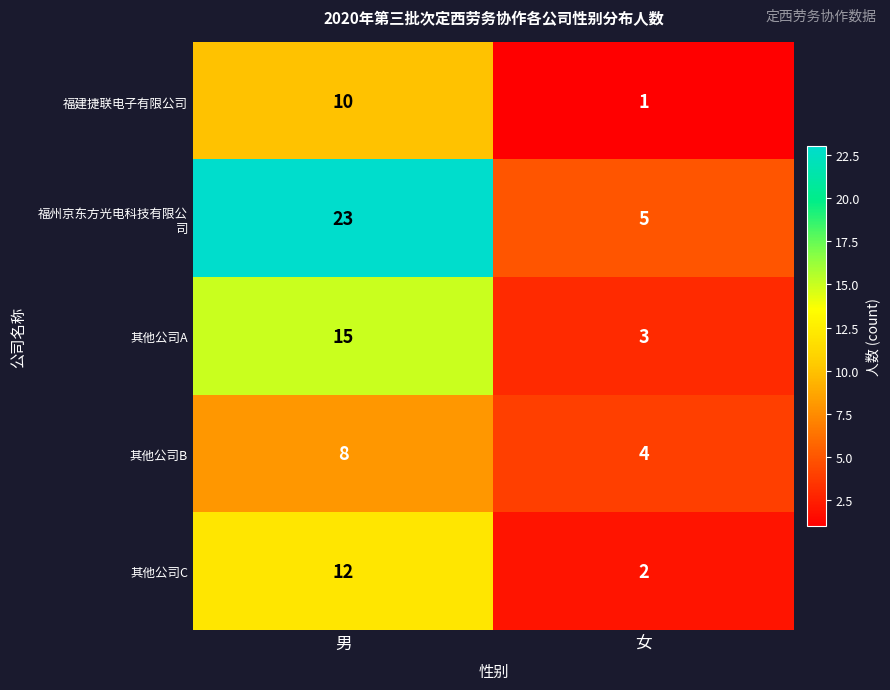

At which category is the sum across all series the highest?

男